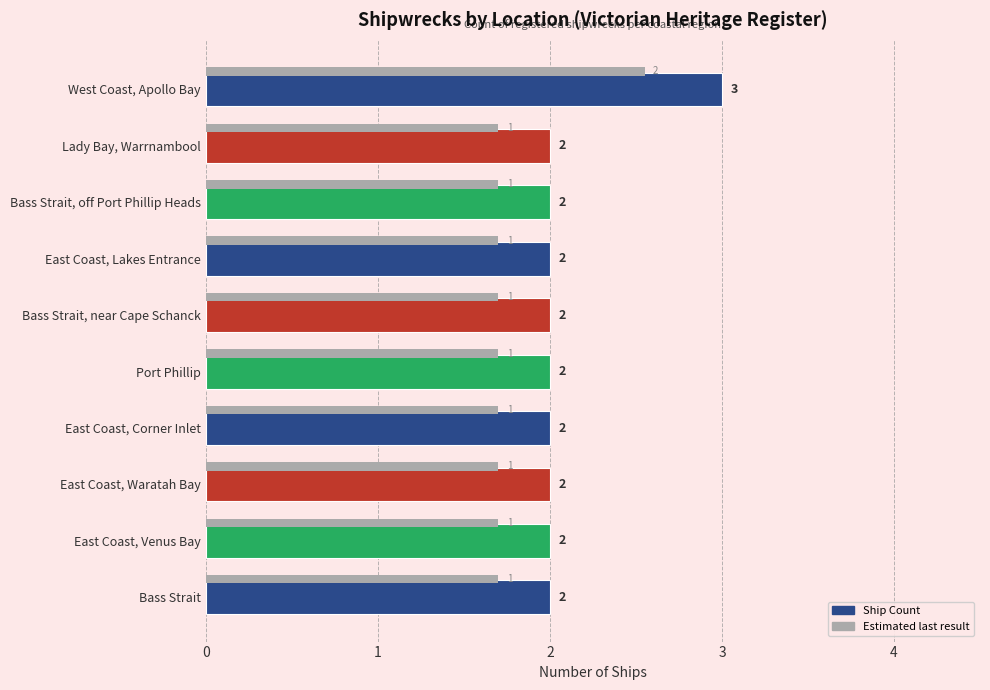

What is the value of the 5th bar from the left?

2